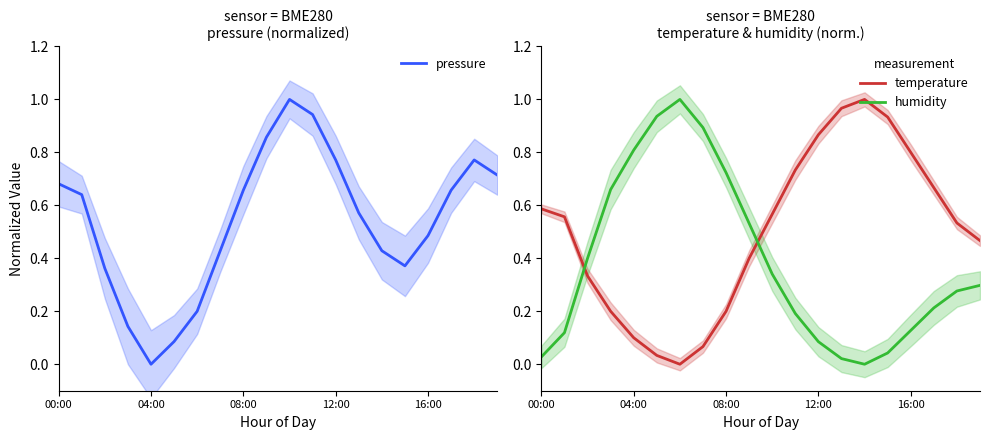

True or false: temperature has a value of 1.2 at 16:00.

False